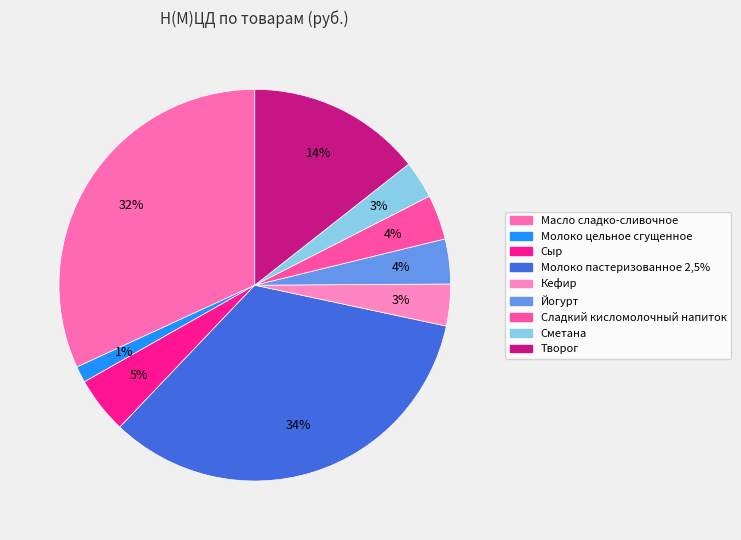

What portion of the pie excludes Кефир?

96.6%